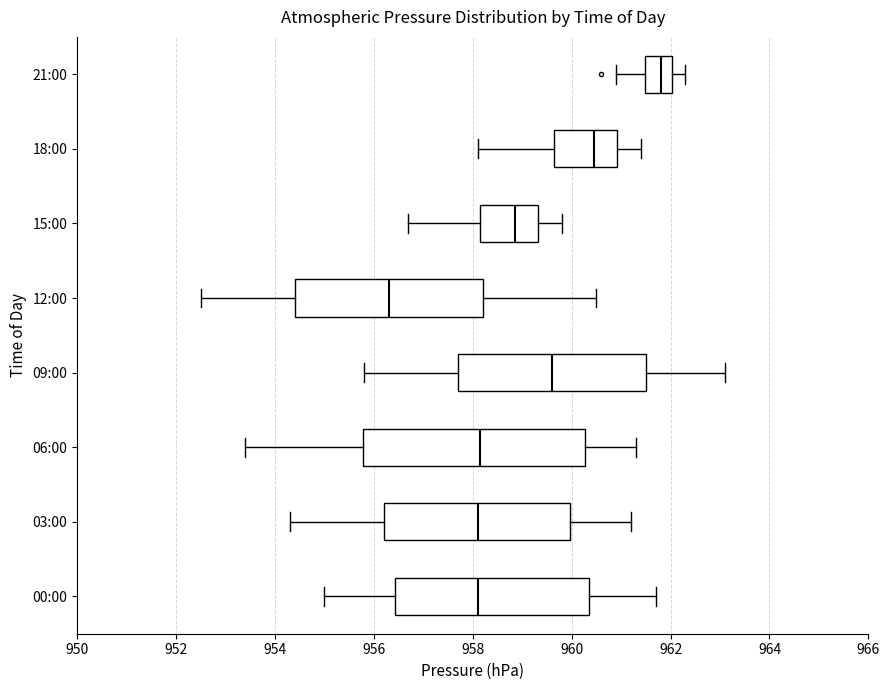

Where does the right whisker of the box for 21:00 end on the x-axis? The values are not printed on the chart, so give them approximately, as read against the axis.

962.4